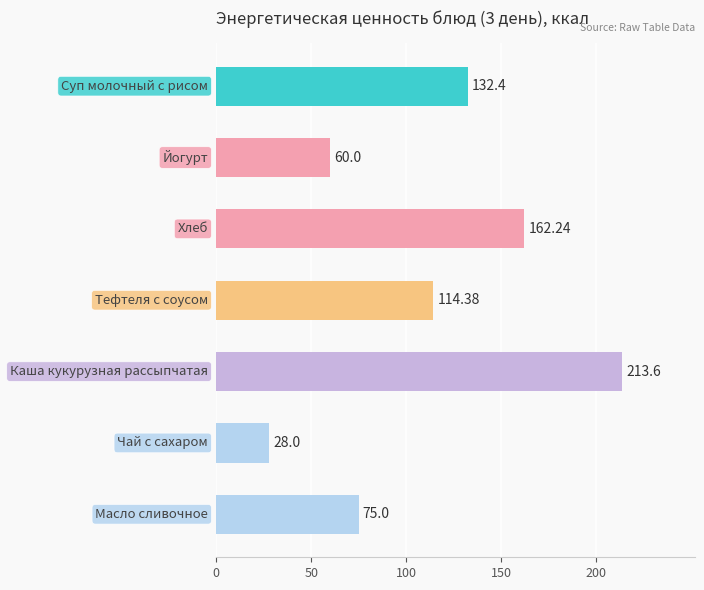

The value at 6 is 27.0. True or false?

False